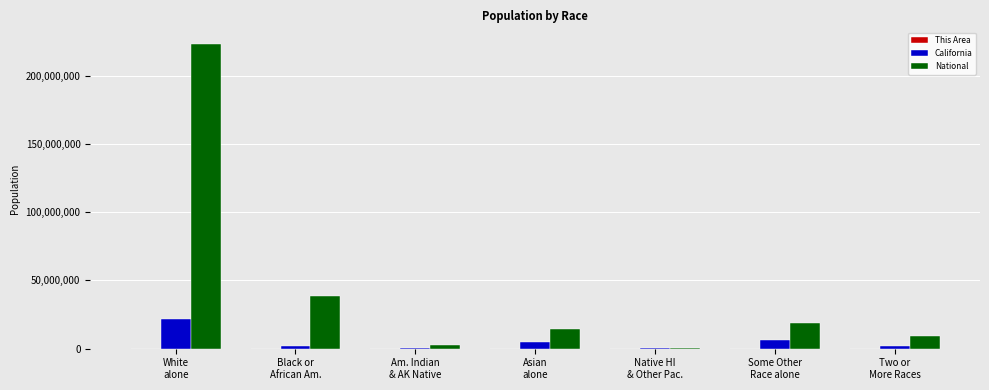

What is the sum of the National values at White
alone and Some Other
Race alone?

242660633